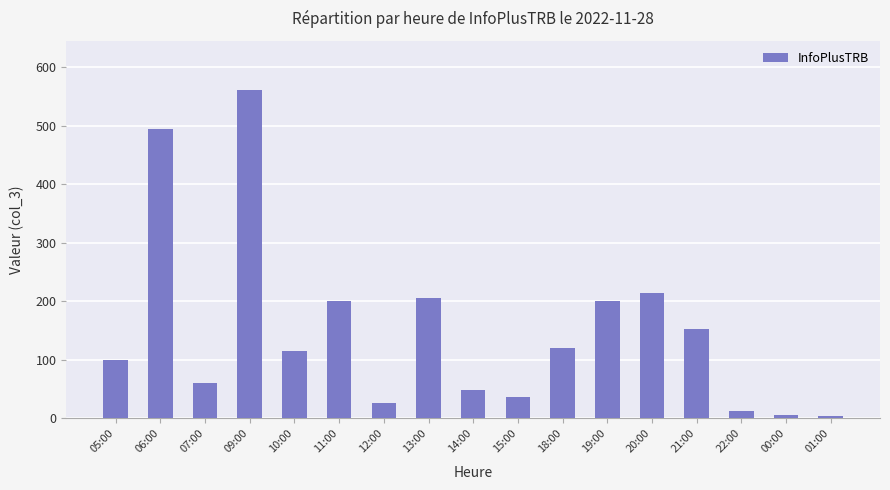

Is it true that the value at 00:00 is 6?

True